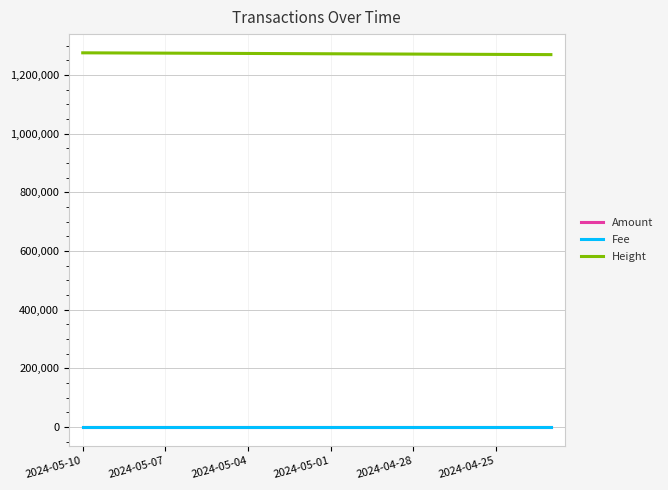

How many lines are shown in the chart?

3